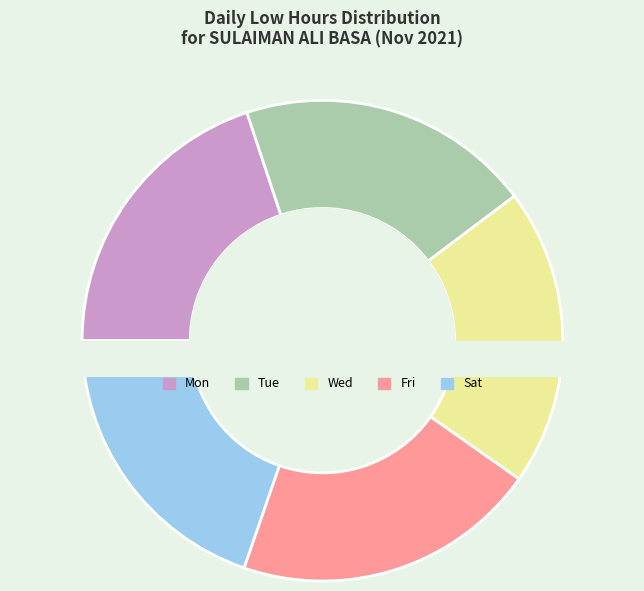

What is the smallest slice in the pie chart?

Sat